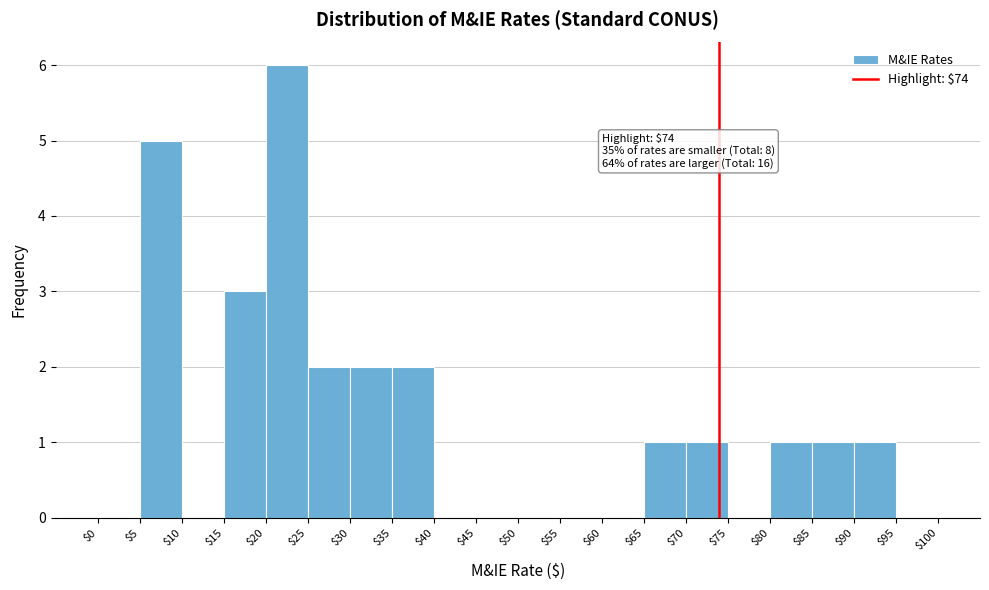

Over which range of the x-axis is the bar tallest?

$20 to $25